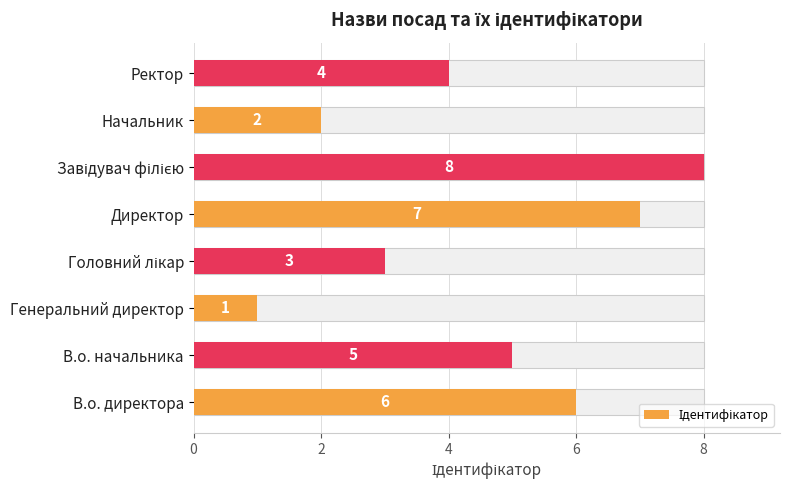

What is the sum of all values?

36